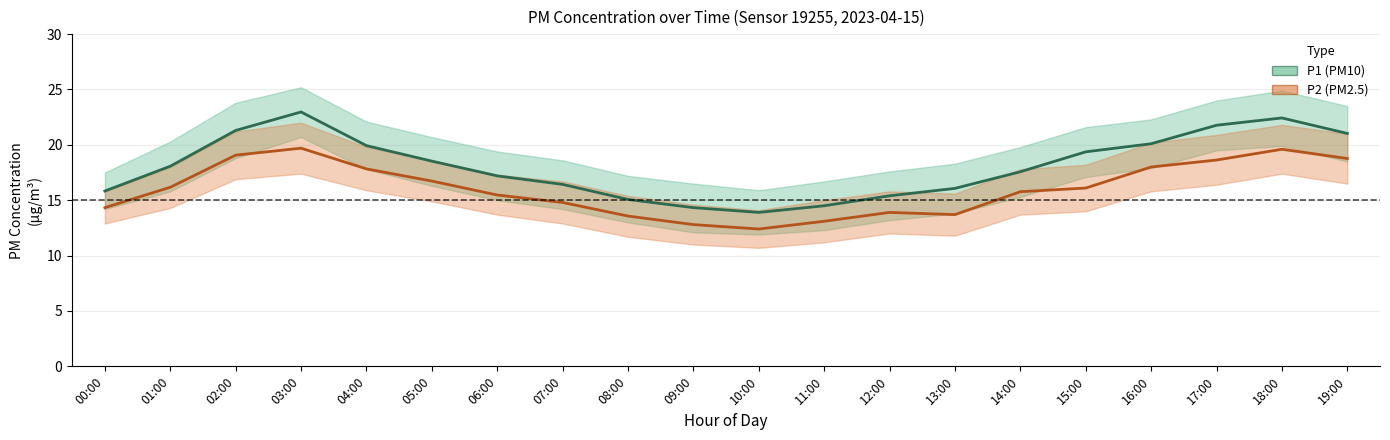

List the series in order of their overall mean, lowest first.

P2, P1